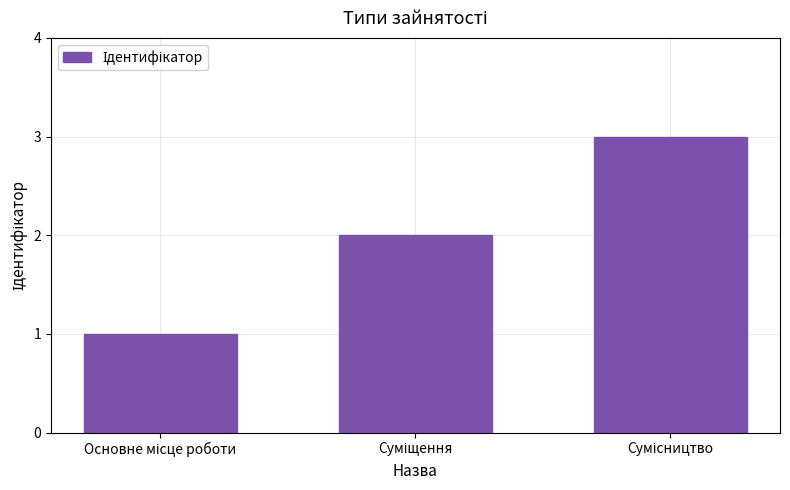

How many distinct data groups are displayed?

1